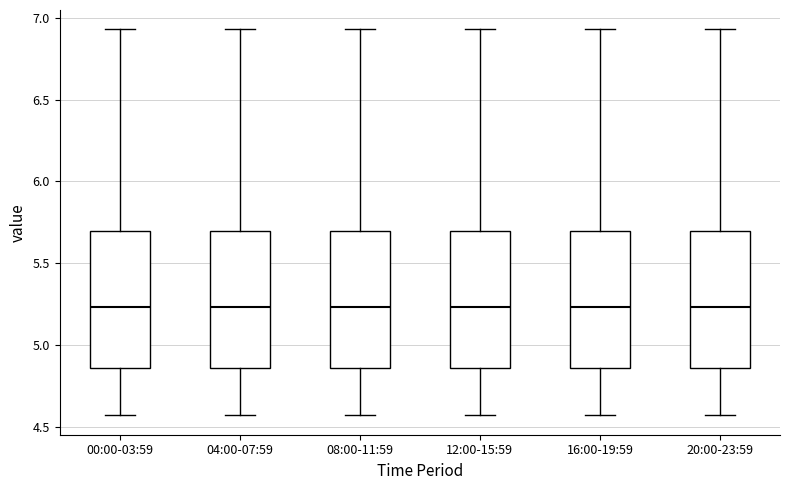

Reading left to right, read every box against the y-axis: the position of its median line, the range the box covers, and the ends of its whiskers. The values are not printed on the chart, so give them approximately, as read against the axis.

00:00-03:59: median 5.25, box 4.85 to 5.70, whiskers 4.55 to 6.95
04:00-07:59: median 5.25, box 4.85 to 5.70, whiskers 4.55 to 6.95
08:00-11:59: median 5.25, box 4.85 to 5.70, whiskers 4.55 to 6.95
12:00-15:59: median 5.25, box 4.85 to 5.70, whiskers 4.55 to 6.95
16:00-19:59: median 5.25, box 4.85 to 5.70, whiskers 4.55 to 6.95
20:00-23:59: median 5.25, box 4.85 to 5.70, whiskers 4.55 to 6.95